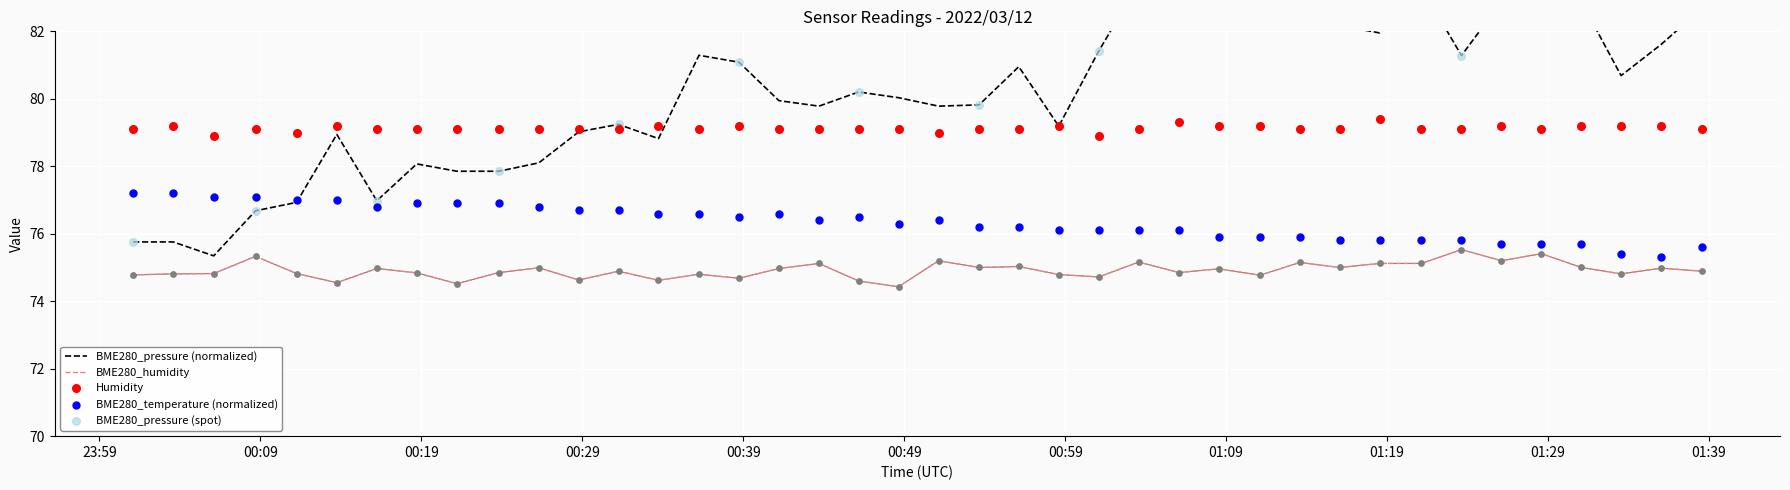

Which series has the widest spread of Y values?

BME280_pressure